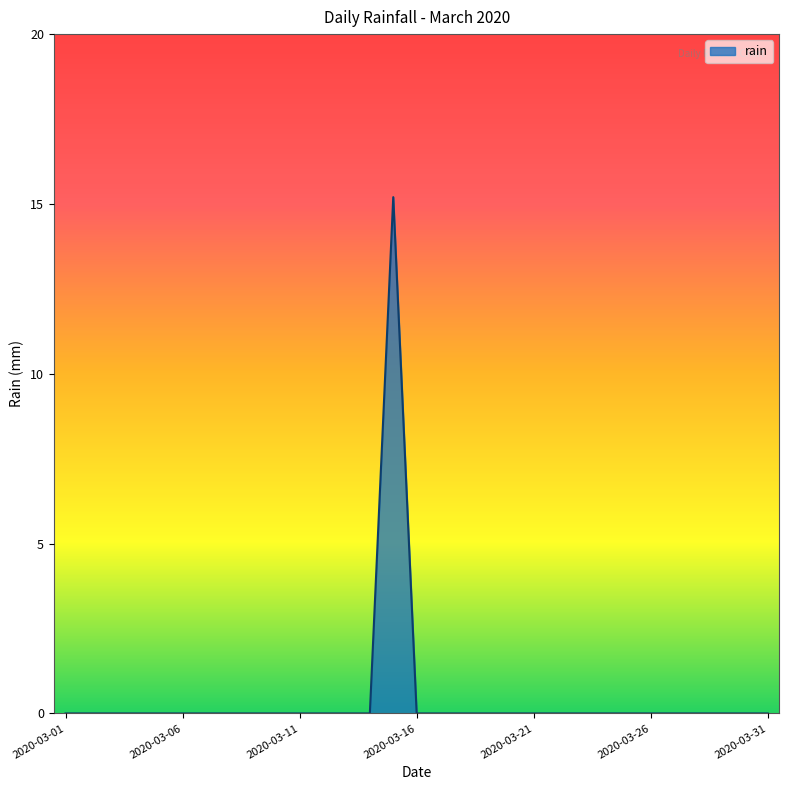

Does the chart have visible grid lines?

No